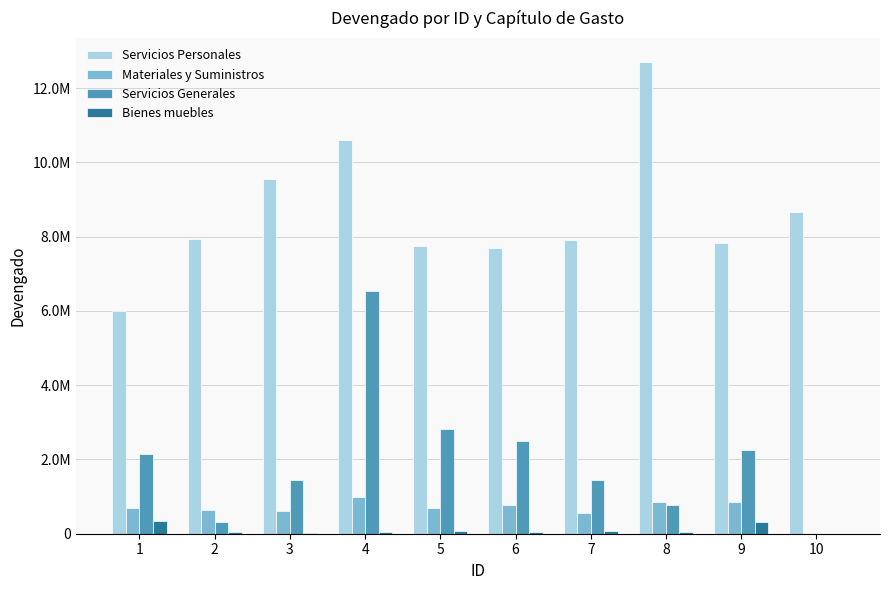

Where is Materiales y Suministros nearest to the value 497402?

7